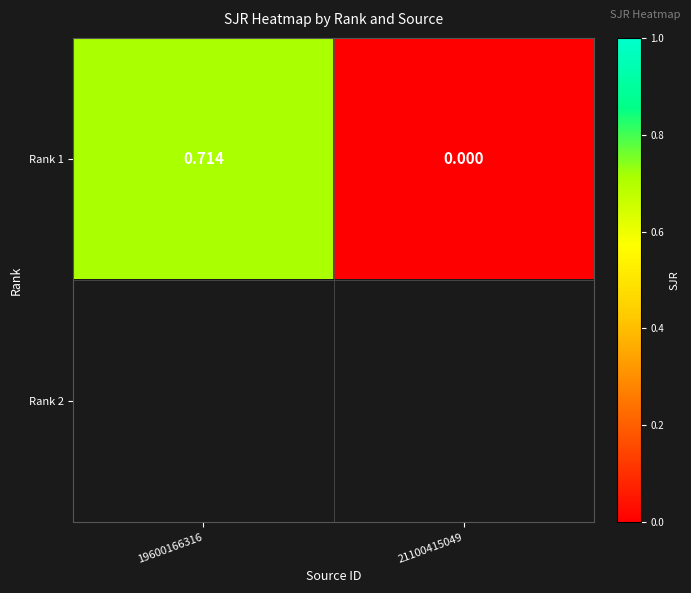

At 21100415049, list the series in order from smallest to largest.

Rank 1, Rank 2